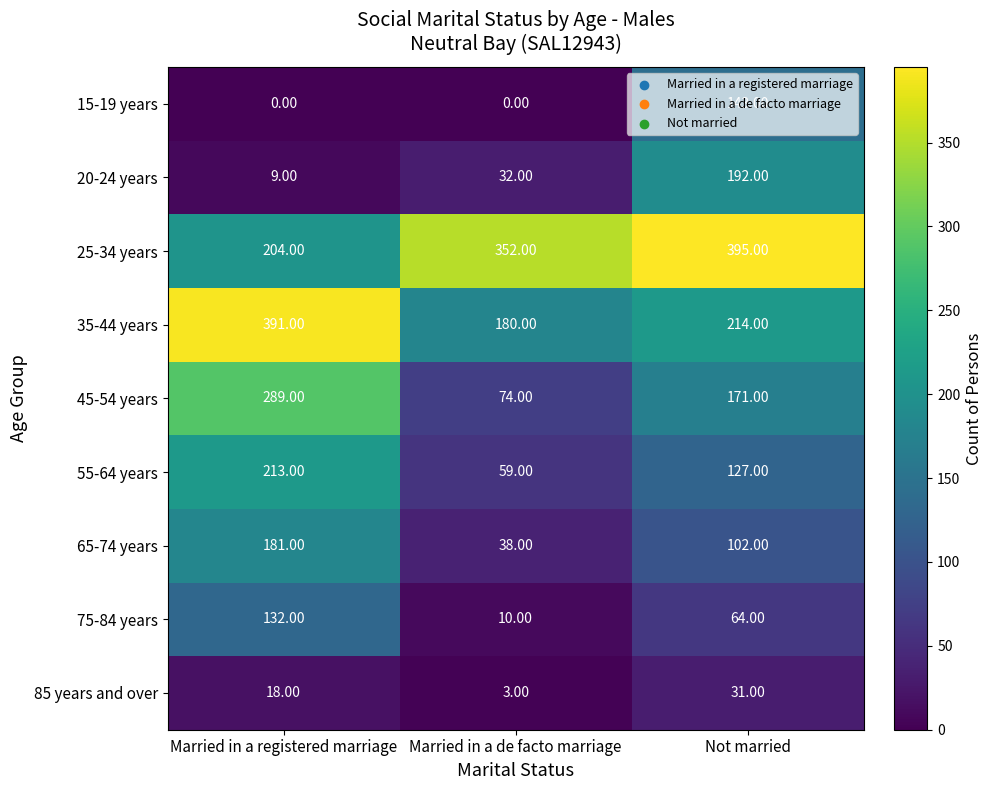

What is the greatest value displayed?

395